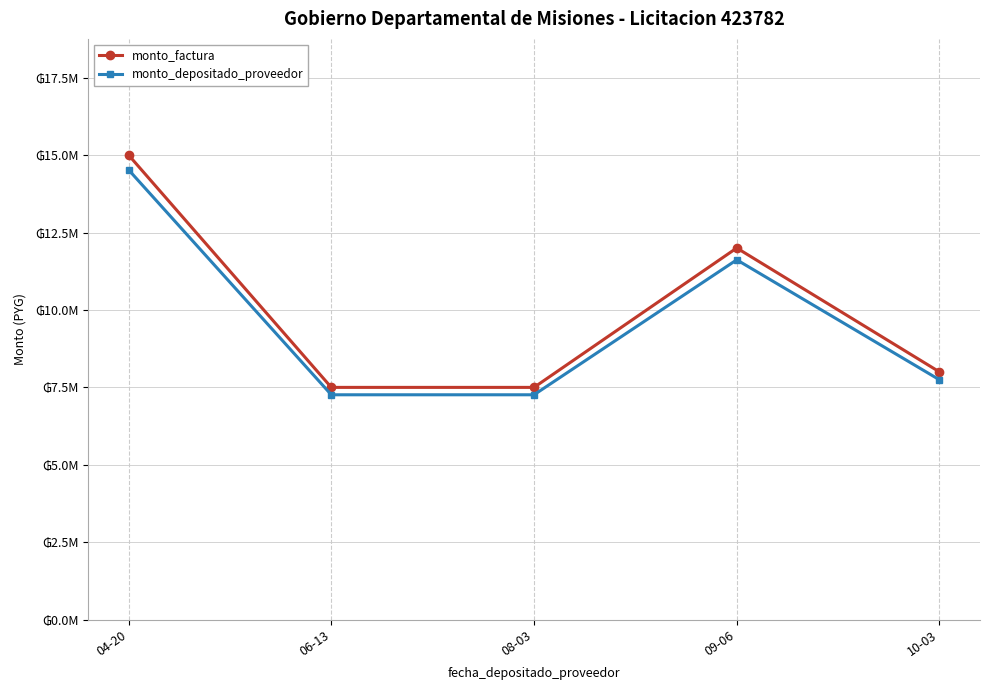

What is the total value across all series at 10-03?

15745455